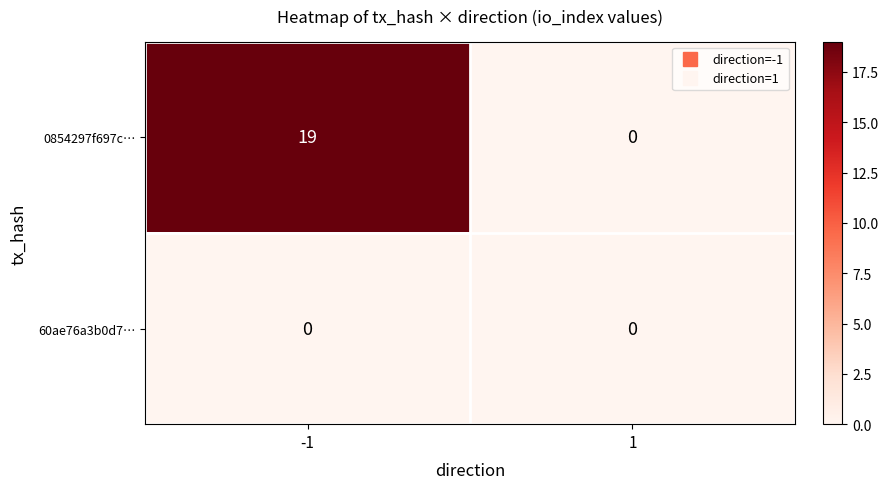

Which series has the widest spread of values?

0854297f697c…